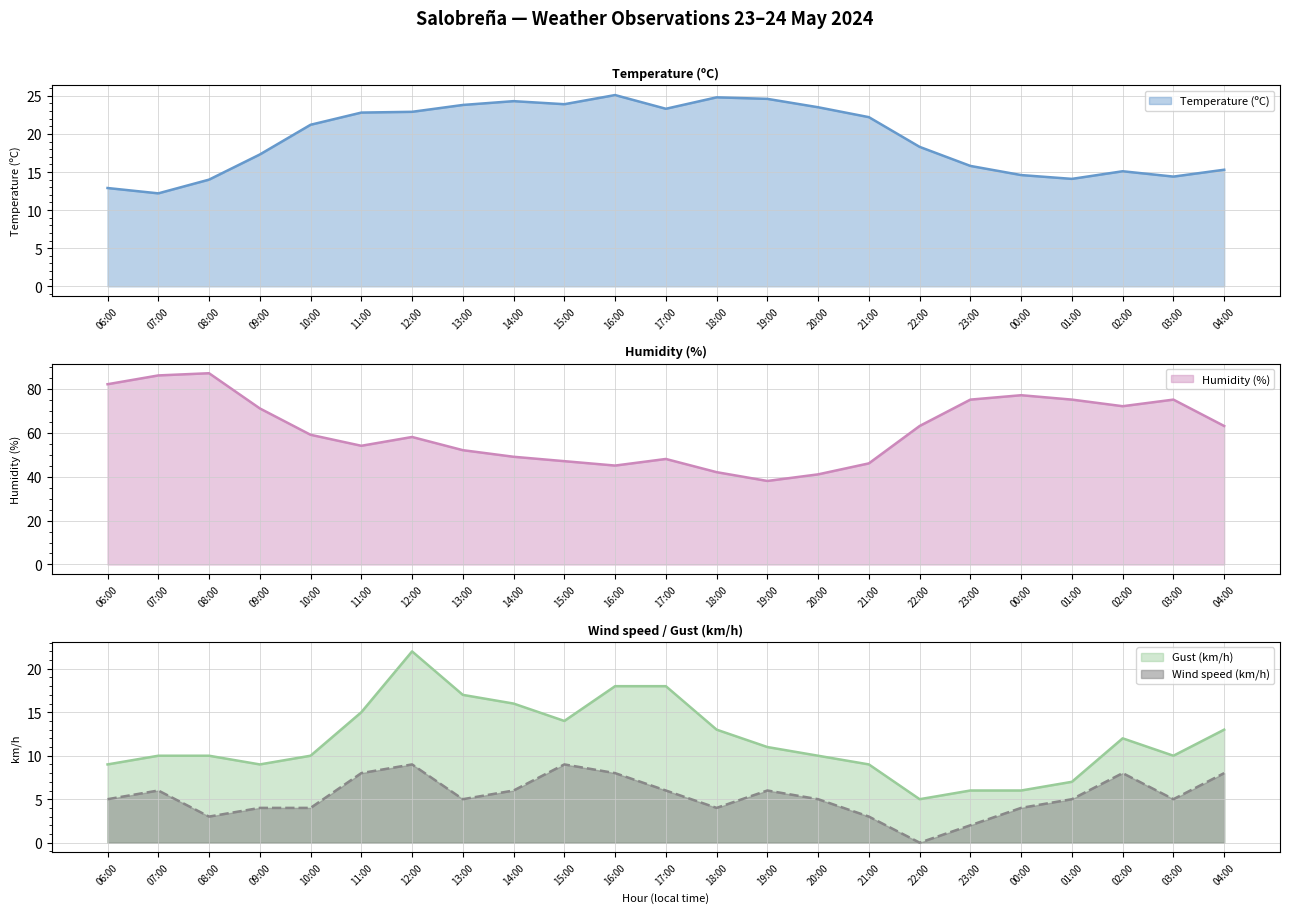

How many data points in Temperature (ºC) are above 21?

12